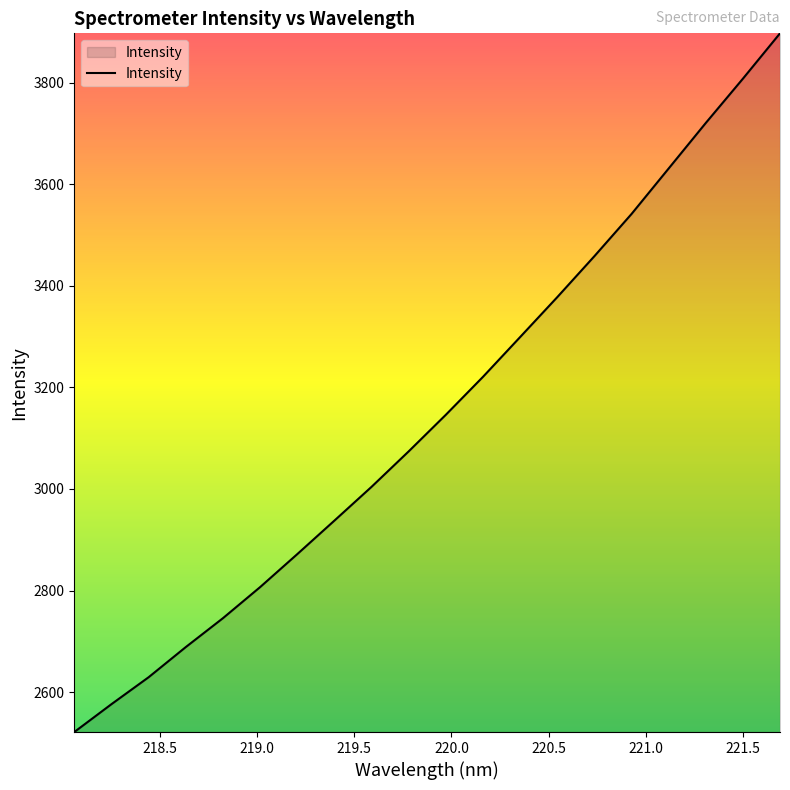

What is the greatest value displayed?

3897.2